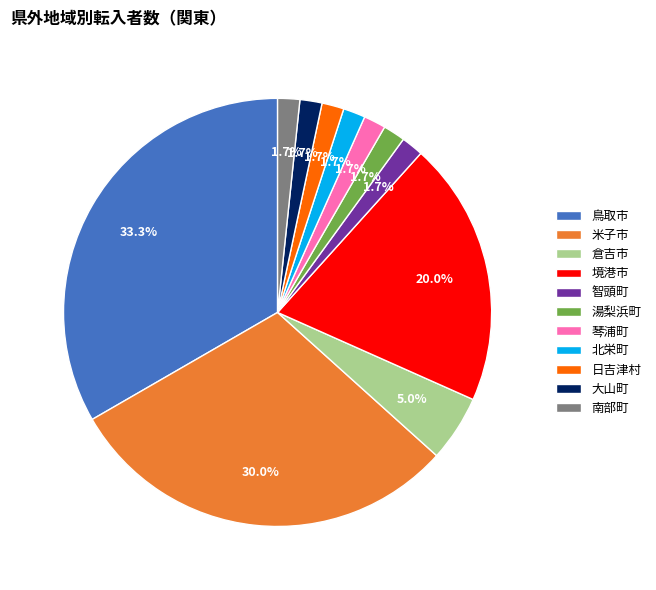

What is the largest slice in the pie chart?

鳥取市